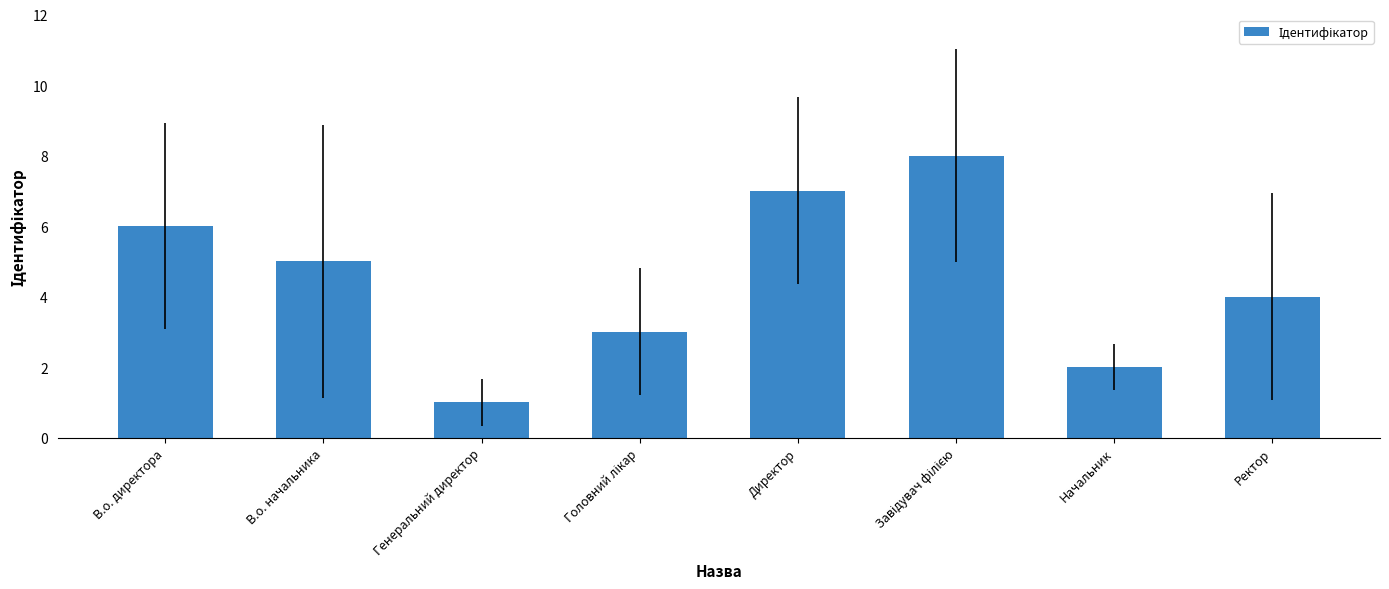

Reading left to right, extract all data points from this chart.

6	5	1	3	7	8	2	4